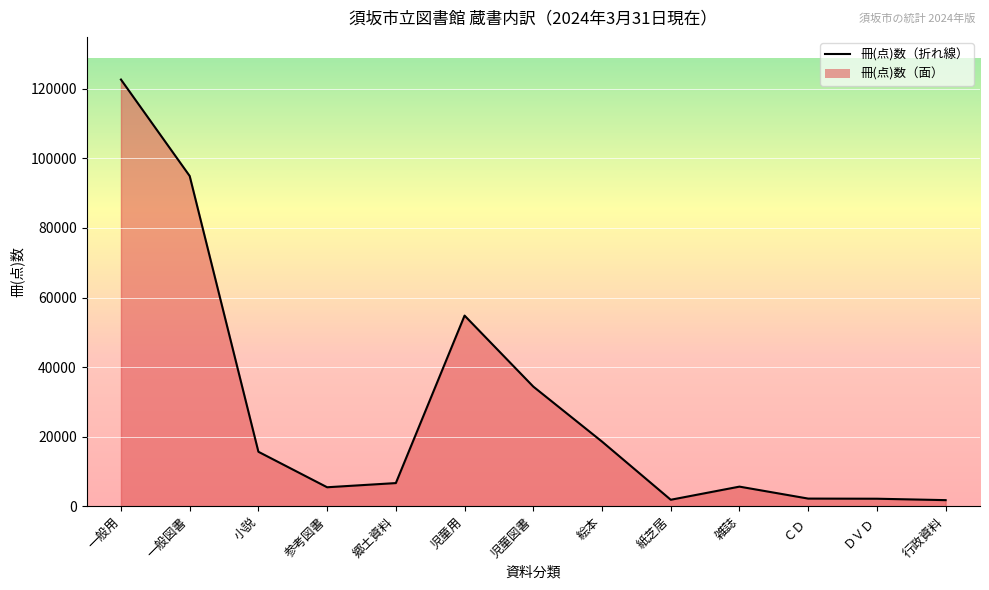

At which category does the chart reach its peak across all series?

一般用